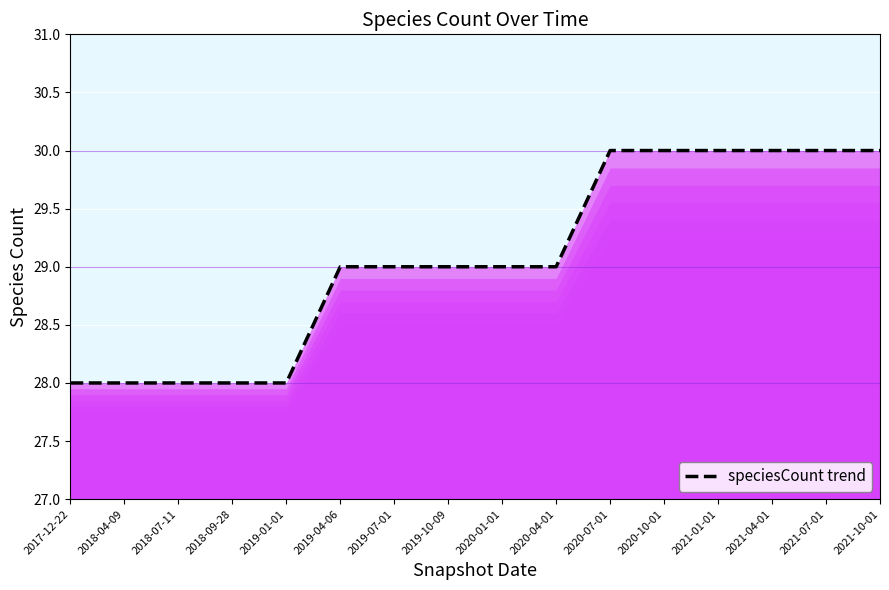

What is the change in value from 2020-01-01 to 2020-07-01?

+1